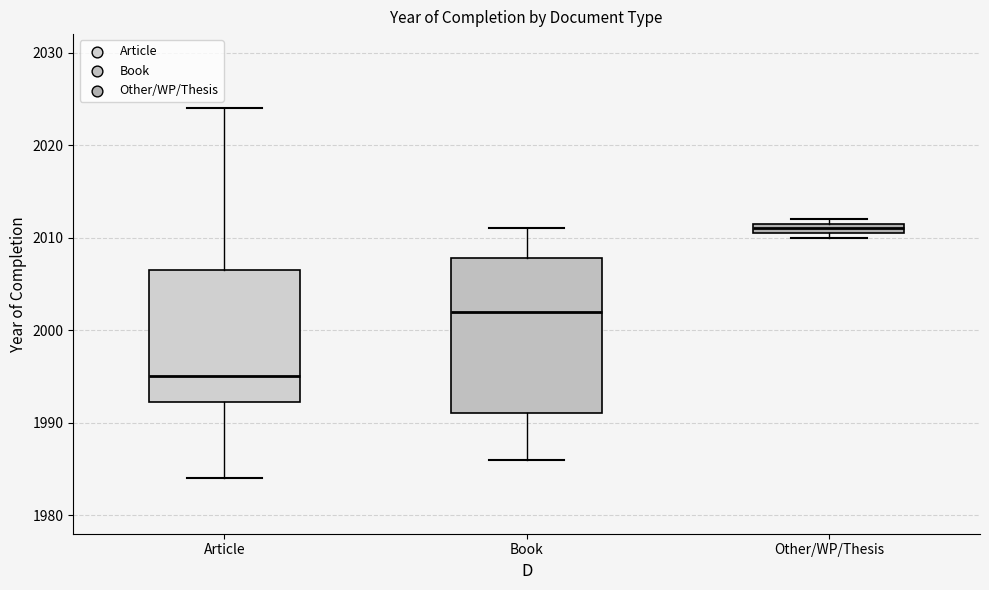

Where does the lower whisker of the box for Article end on the y-axis? The values are not printed on the chart, so give them approximately, as read against the axis.

1984